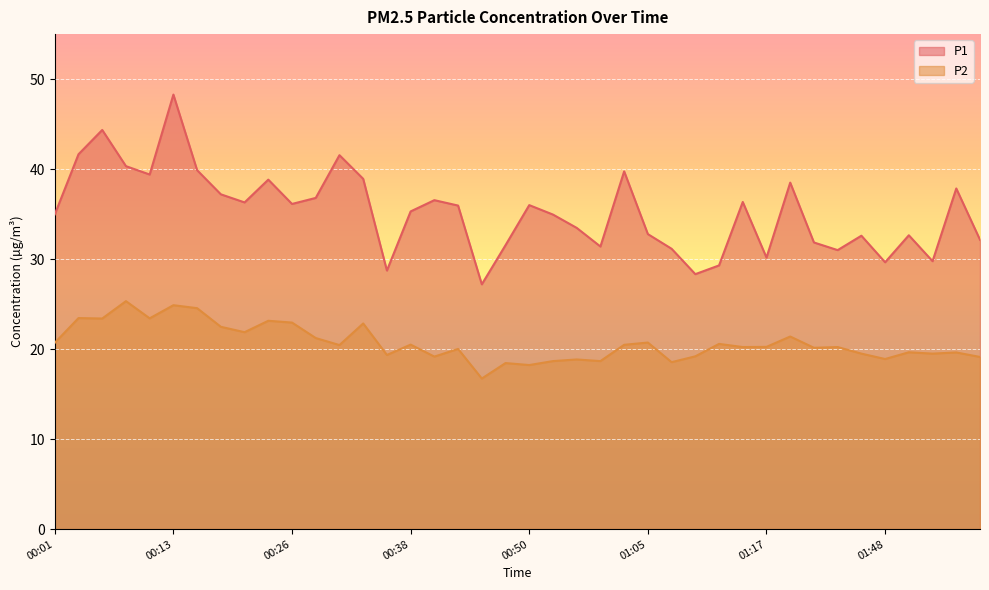

Reading left to right, what are all the values shown in this chart?

P1: 35.0	41.6	44.4	40.3	39.4	48.3	39.9	37.2	36.3	38.8	36.1	36.8	41.5	38.9	28.7	35.3	36.5	36.0	27.2	31.6	36.0	35.0	33.5	31.4	39.8	32.8	31.1	28.3	29.3	36.4	30.2	38.5	31.9	31.0	32.6	29.6	32.6	29.8	37.9	32.1
P2: 20.7	23.4	23.4	25.3	23.4	24.9	24.6	22.5	21.9	23.1	22.9	21.2	20.4	22.9	19.4	20.5	19.2	20.0	16.7	18.4	18.2	18.7	18.9	18.7	20.5	20.7	18.6	19.2	20.6	20.2	20.2	21.4	20.1	20.2	19.5	18.9	19.6	19.5	19.6	19.1